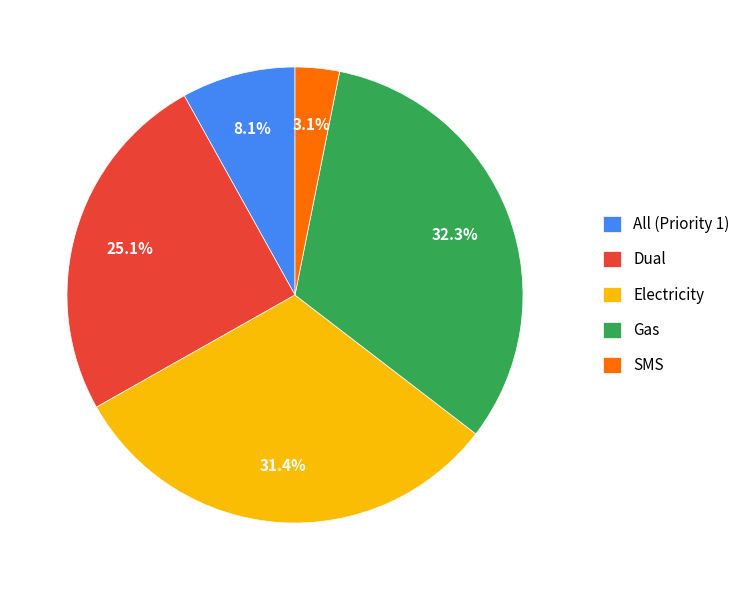

Which slice is the smallest?

SMS